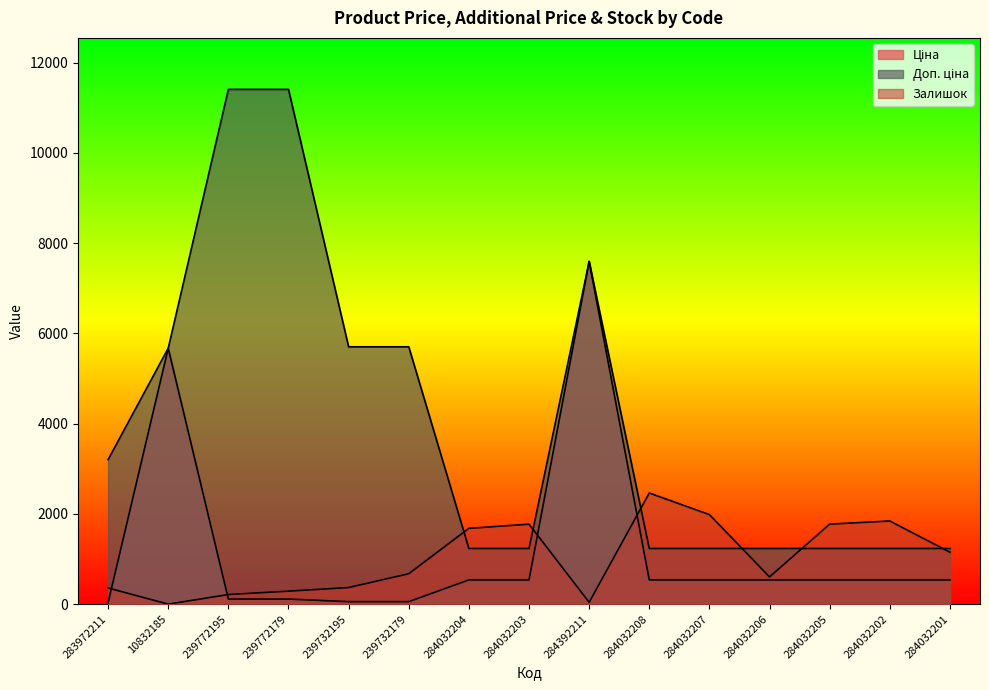

Where does the Ціна series first go above 539?

10832185